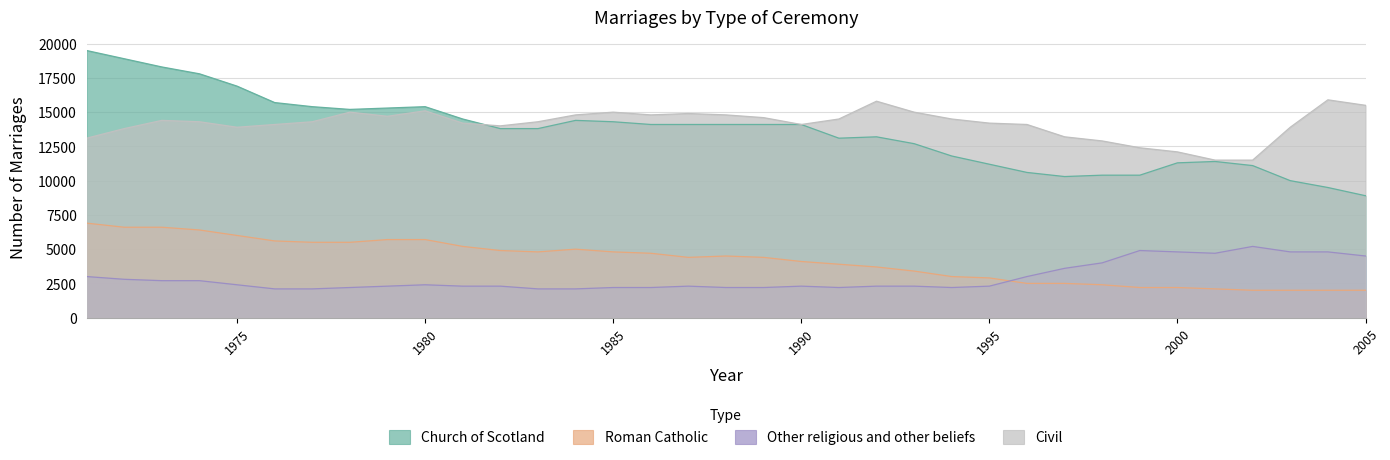

What is the sum of all Church of Scotland values?

475600